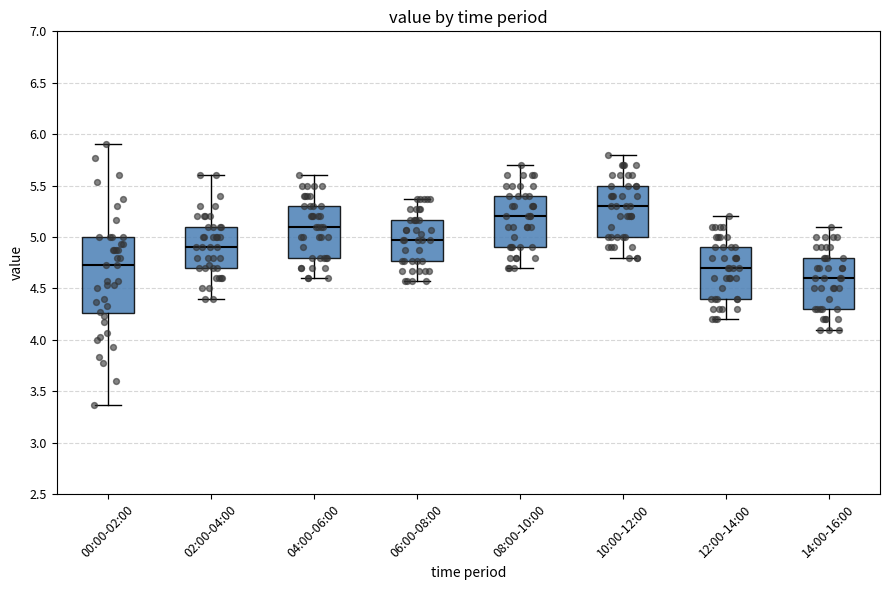

Which box has the highest median line?

10:00-12:00